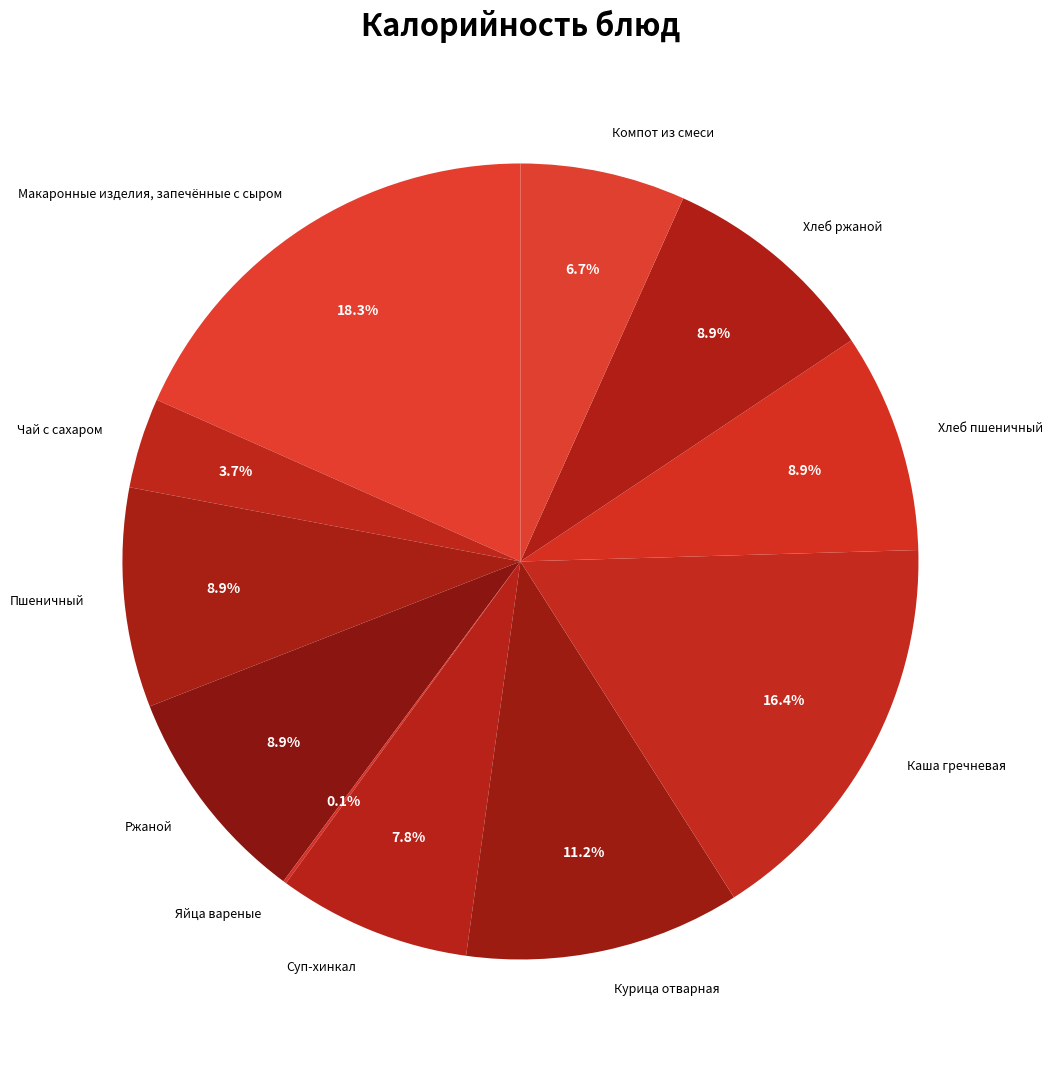

Combined, do Суп-хинкал and Курица отварная account for over 50%?

No